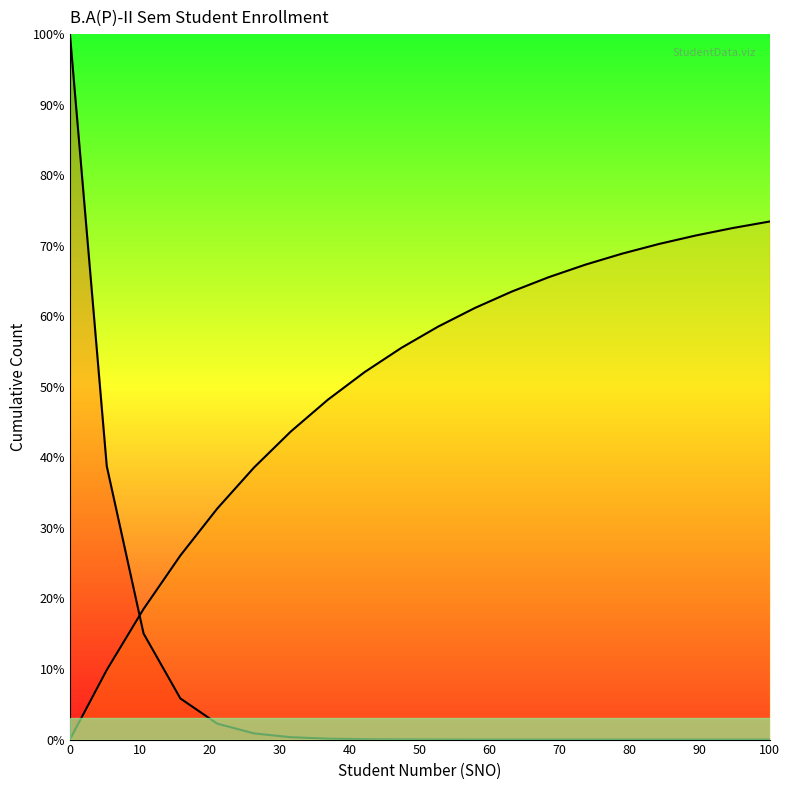

What is the sum of all Student Count (Cumulative) values?

163.3